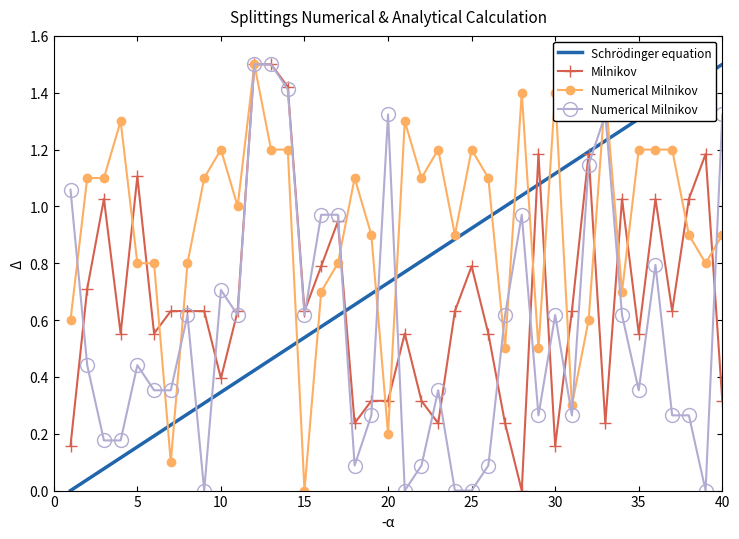

What is the sum of all Schrödinger equation values?

30.0